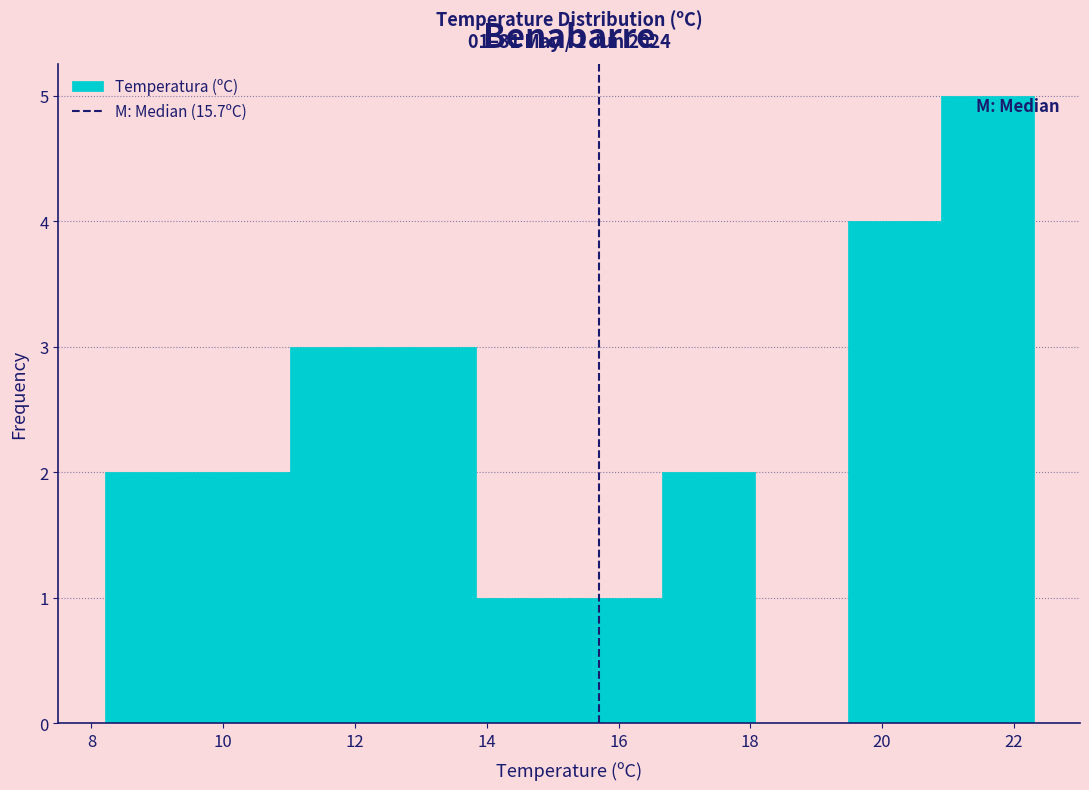

Over which range of the x-axis is the bar tallest?

20.8 to 22.4